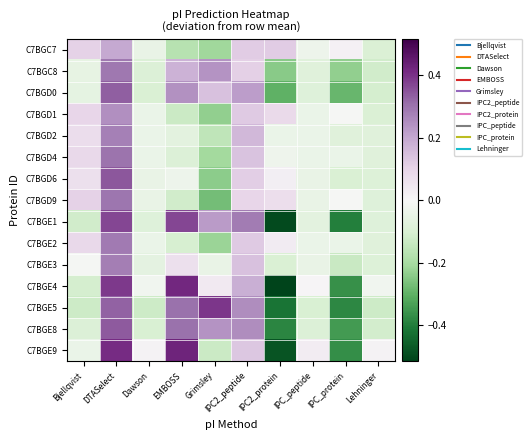

Reading right to left, list all the values displayed in this chart.

C7BGC7: Lehninger=-0.1	IPC_protein=0.0	IPC_peptide=-0.0	IPC2_protein=0.1	IPC2_peptide=0.1	Grimsley=-0.2	EMBOSS=-0.2	Dawson=-0.0	DTASelect=0.2	Bjellqvist=0.1
C7BGC8: Lehninger=-0.1	IPC_protein=-0.2	IPC_peptide=-0.1	IPC2_protein=-0.2	IPC2_peptide=0.1	Grimsley=0.2	EMBOSS=0.2	Dawson=-0.1	DTASelect=0.3	Bjellqvist=-0.1
C7BGD0: Lehninger=-0.1	IPC_protein=-0.3	IPC_peptide=-0.1	IPC2_protein=-0.3	IPC2_peptide=0.2	Grimsley=0.1	EMBOSS=0.2	Dawson=-0.1	DTASelect=0.3	Bjellqvist=-0.1
C7BGD1: Lehninger=-0.1	IPC_protein=-0.0	IPC_peptide=-0.0	IPC2_protein=0.1	IPC2_peptide=0.1	Grimsley=-0.2	EMBOSS=-0.1	Dawson=-0.0	DTASelect=0.2	Bjellqvist=0.1
C7BGD2: Lehninger=-0.1	IPC_protein=-0.1	IPC_peptide=-0.0	IPC2_protein=-0.0	IPC2_peptide=0.2	Grimsley=-0.2	EMBOSS=-0.1	Dawson=-0.0	DTASelect=0.3	Bjellqvist=0.1
C7BGD4: Lehninger=-0.1	IPC_protein=-0.0	IPC_peptide=-0.0	IPC2_protein=-0.0	IPC2_peptide=0.1	Grimsley=-0.2	EMBOSS=-0.1	Dawson=-0.0	DTASelect=0.3	Bjellqvist=0.1
C7BGD6: Lehninger=-0.1	IPC_protein=-0.1	IPC_peptide=-0.0	IPC2_protein=0.0	IPC2_peptide=0.1	Grimsley=-0.2	EMBOSS=-0.0	Dawson=-0.0	DTASelect=0.3	Bjellqvist=0.1
C7BGD9: Lehninger=-0.1	IPC_protein=-0.0	IPC_peptide=-0.0	IPC2_protein=0.1	IPC2_peptide=0.1	Grimsley=-0.3	EMBOSS=-0.1	Dawson=-0.0	DTASelect=0.3	Bjellqvist=0.1
C7BGE1: Lehninger=-0.1	IPC_protein=-0.4	IPC_peptide=-0.1	IPC2_protein=-0.5	IPC2_peptide=0.3	Grimsley=0.2	EMBOSS=0.4	Dawson=-0.1	DTASelect=0.4	Bjellqvist=-0.1
C7BGE2: Lehninger=-0.1	IPC_protein=-0.0	IPC_peptide=-0.0	IPC2_protein=0.0	IPC2_peptide=0.1	Grimsley=-0.2	EMBOSS=-0.1	Dawson=-0.0	DTASelect=0.3	Bjellqvist=0.1
C7BGE3: Lehninger=-0.1	IPC_protein=-0.1	IPC_peptide=-0.0	IPC2_protein=-0.1	IPC2_peptide=0.1	Grimsley=-0.0	EMBOSS=0.1	Dawson=-0.1	DTASelect=0.3	Bjellqvist=-0.0
C7BGE4: Lehninger=-0.0	IPC_protein=-0.4	IPC_peptide=0.0	IPC2_protein=-0.5	IPC2_peptide=0.2	Grimsley=0.0	EMBOSS=0.4	Dawson=-0.0	DTASelect=0.4	Bjellqvist=-0.1
C7BGE5: Lehninger=-0.1	IPC_protein=-0.4	IPC_peptide=-0.1	IPC2_protein=-0.4	IPC2_peptide=0.3	Grimsley=0.4	EMBOSS=0.3	Dawson=-0.1	DTASelect=0.3	Bjellqvist=-0.1
C7BGE8: Lehninger=-0.1	IPC_protein=-0.3	IPC_peptide=-0.1	IPC2_protein=-0.4	IPC2_peptide=0.3	Grimsley=0.2	EMBOSS=0.3	Dawson=-0.1	DTASelect=0.3	Bjellqvist=-0.1
C7BGE9: Lehninger=0.0	IPC_protein=-0.4	IPC_peptide=0.0	IPC2_protein=-0.5	IPC2_peptide=0.1	Grimsley=-0.1	EMBOSS=0.4	Dawson=0.0	DTASelect=0.4	Bjellqvist=-0.0